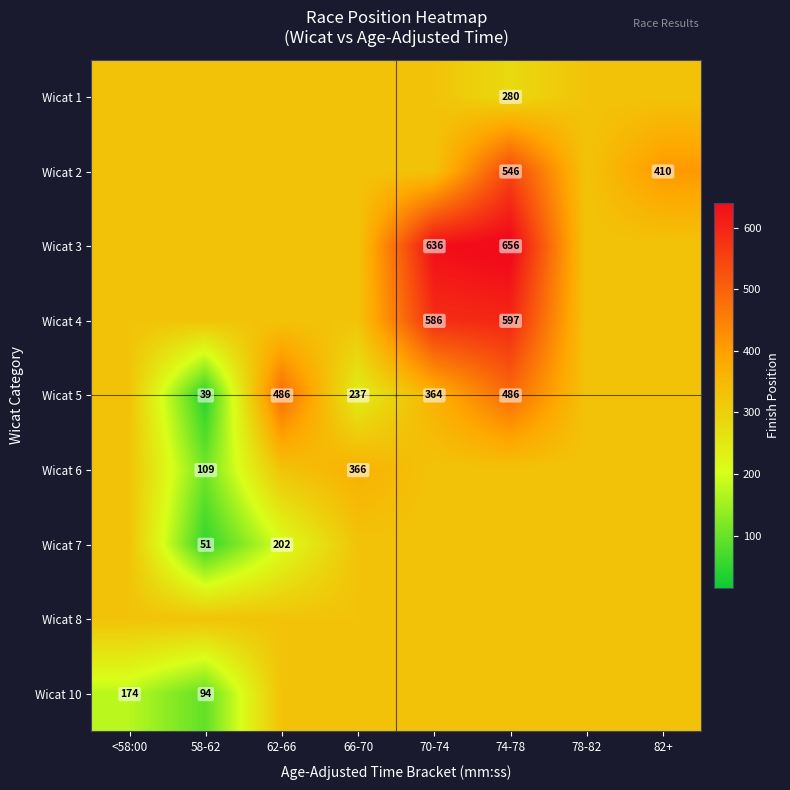

Is it true that Wicat 10 equals 289.2 at <58:00?

False